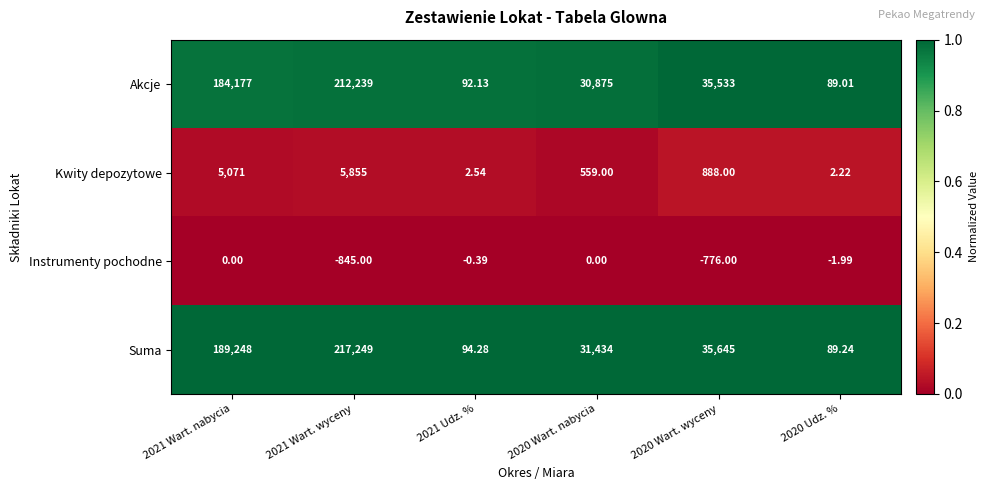

List the series in order of their peak value, highest first.

Suma, Akcje, Kwity depozytowe, Instrumenty pochodne